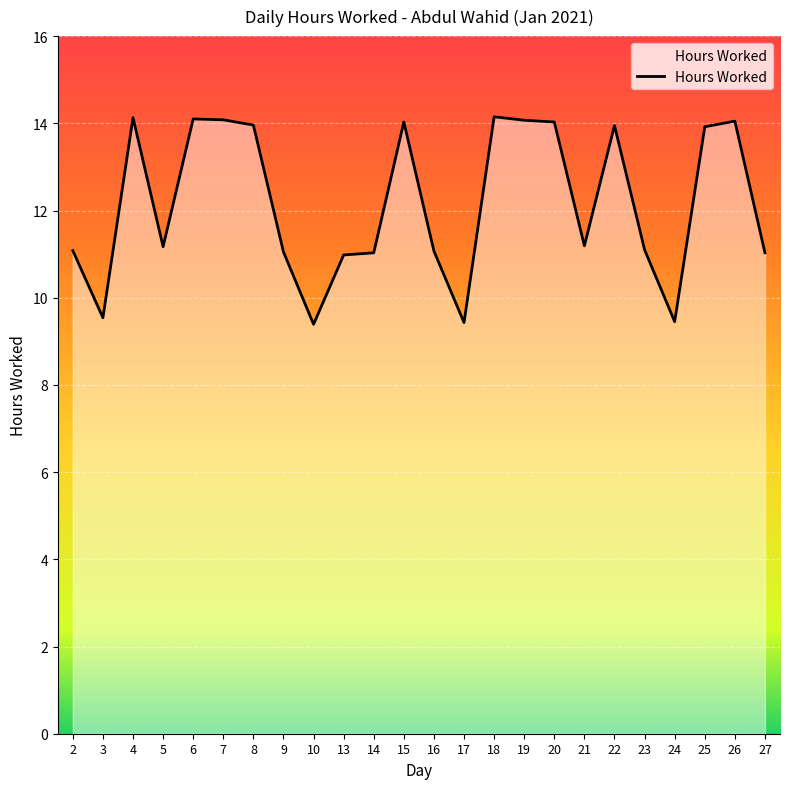

The chart shows a value of 2.9 at 13. True or false?

False